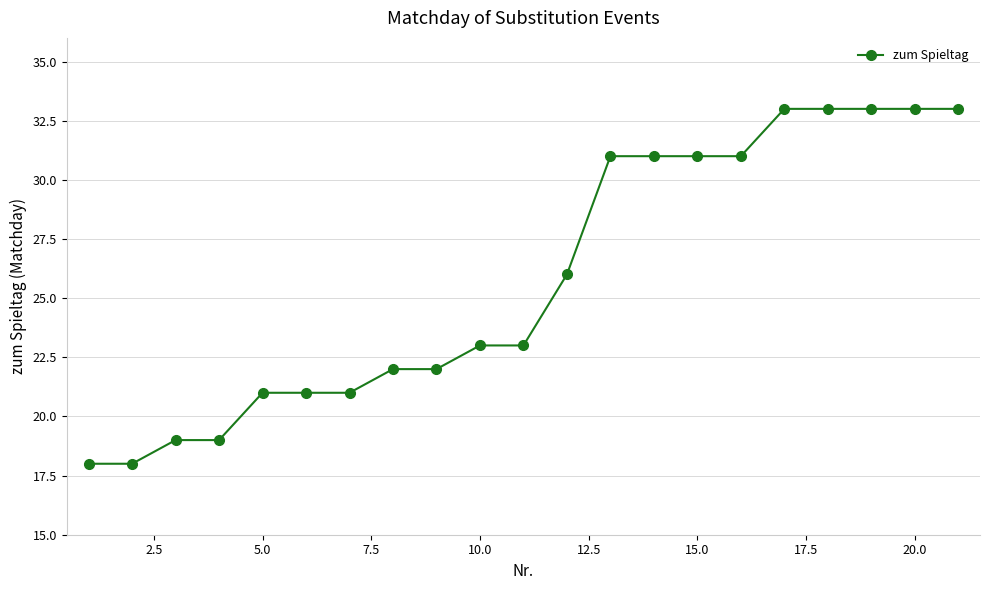

What is the average value?

26